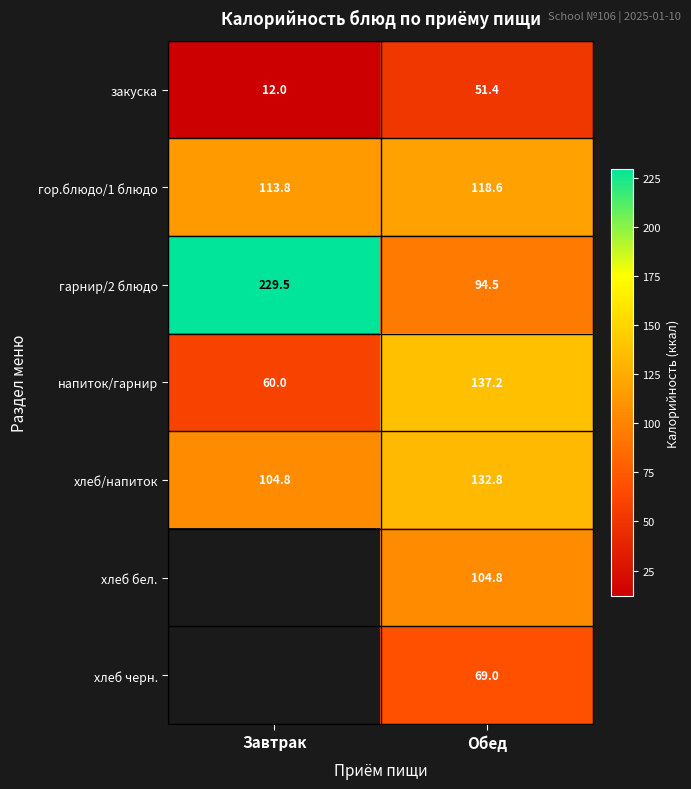

Rank the categories by хлеб/напиток value from highest to lowest.

Обед, Завтрак